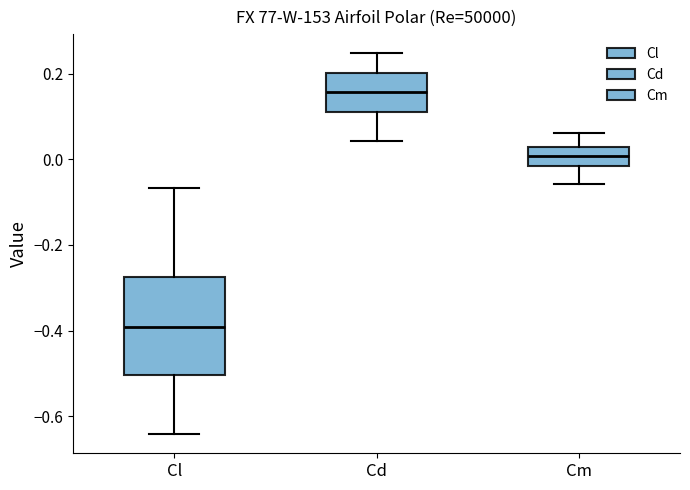

Where does the median line of the box for Cm sit on the y-axis? The values are not printed on the chart, so give them approximately, as read against the axis.

0.00